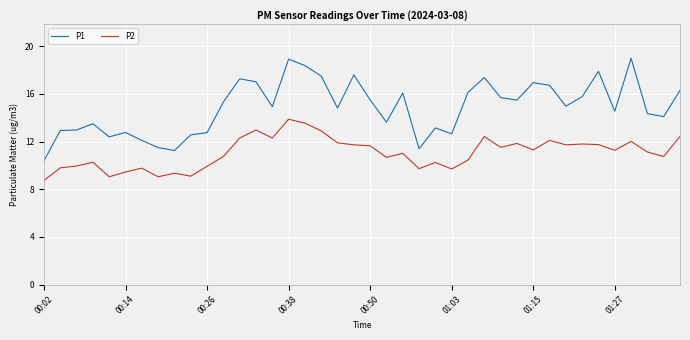

How many lines are shown in the chart?

2